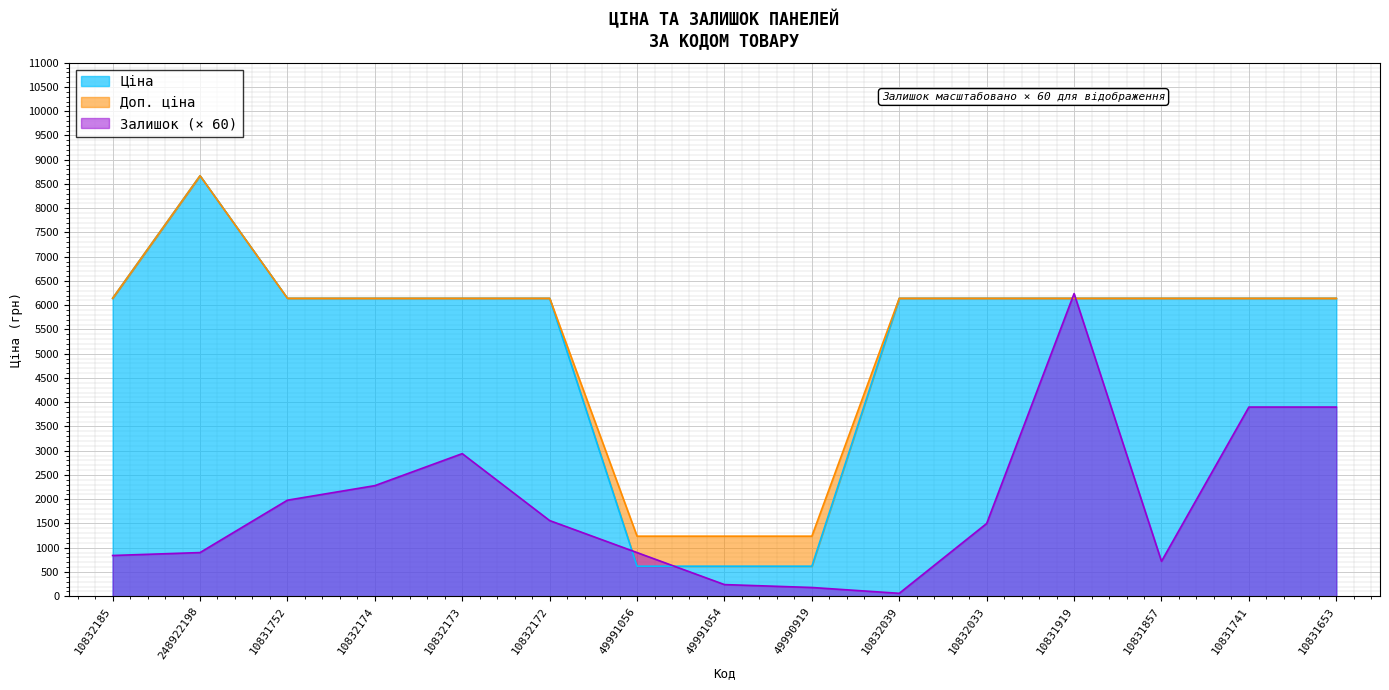

List the series in order of their peak value, lowest first.

Залишок, Ціна, Доп. ціна